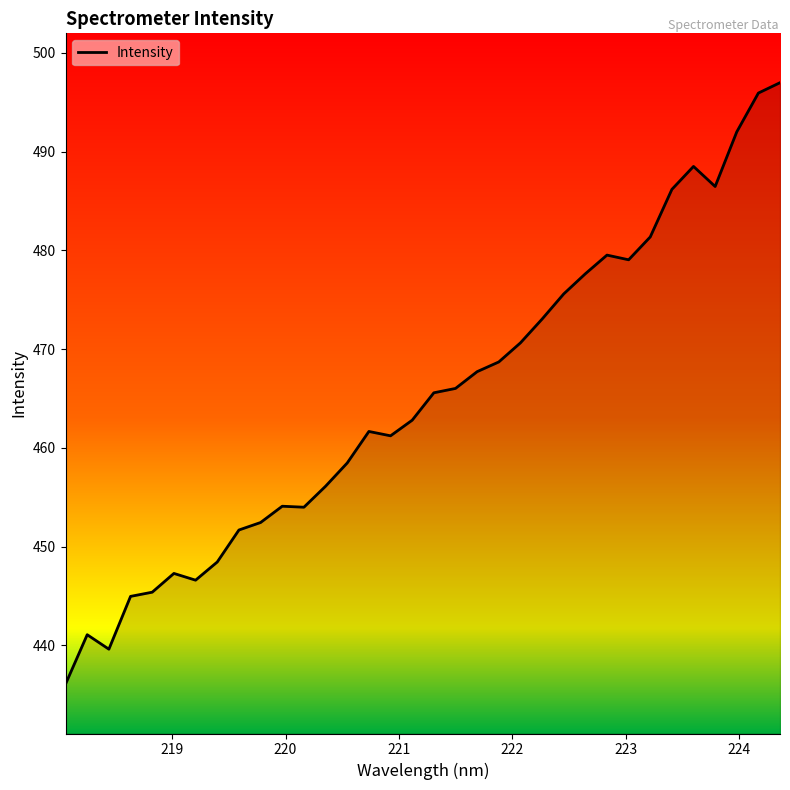

What is the difference between the maximum and minimum values?

60.9